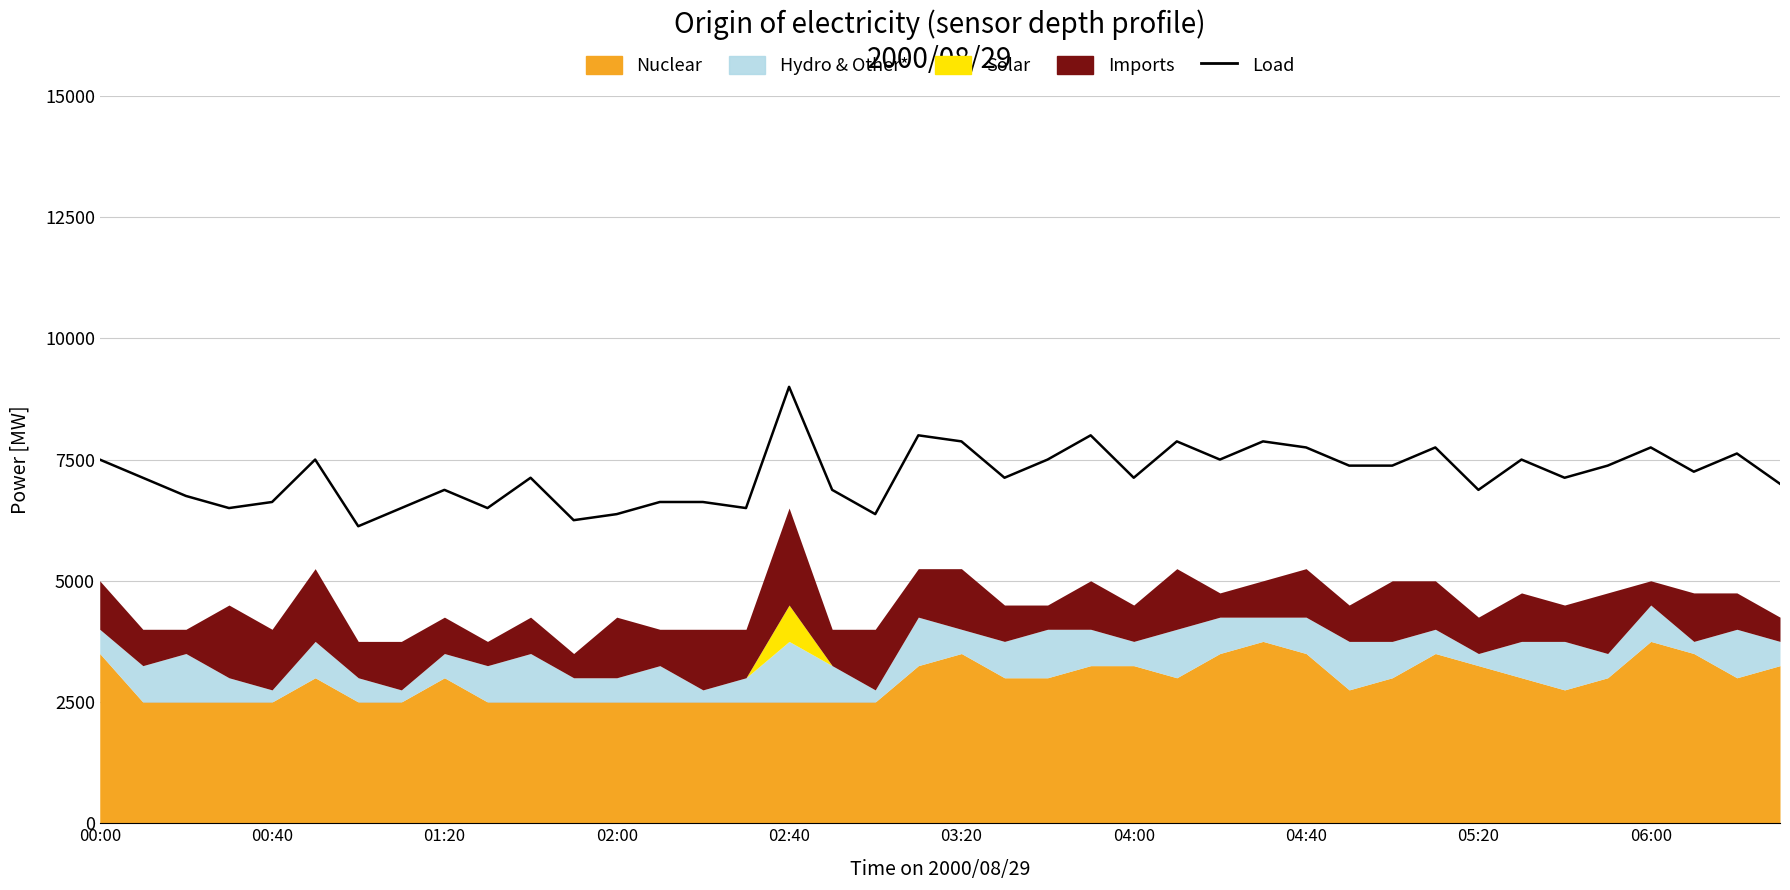

Which has a higher value, 00:00 or 02:00?

00:00